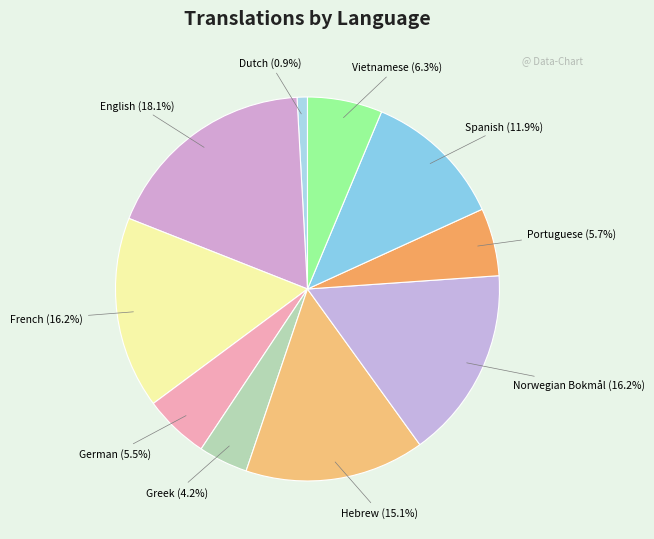

Does Norwegian Bokmål account for over 50% of the chart?

No